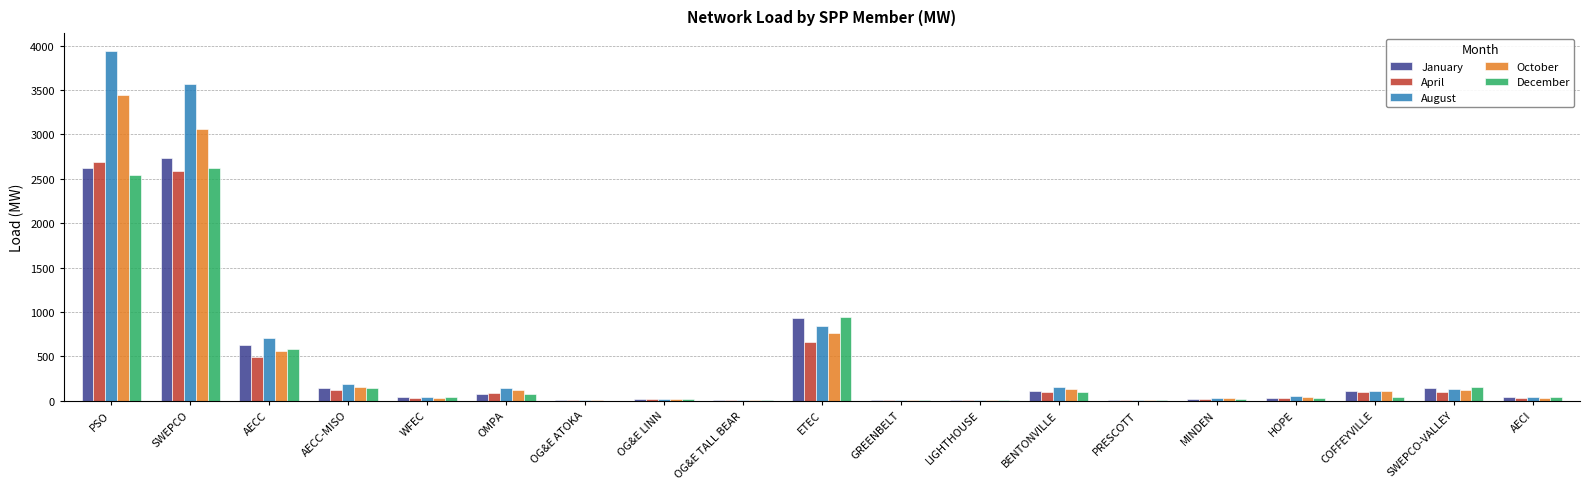

How many distinct data groups are displayed?

5